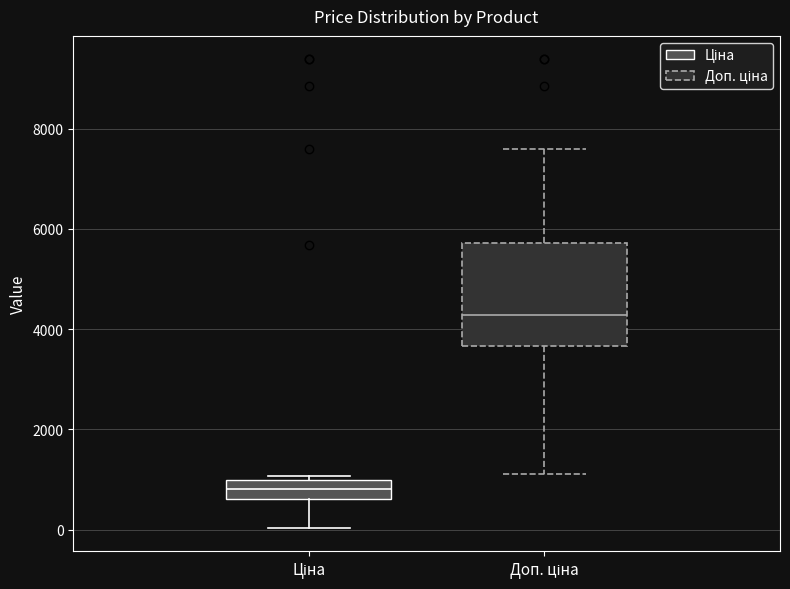

Which box is the tallest, from its lower edge to its upper edge?

Доп. ціна